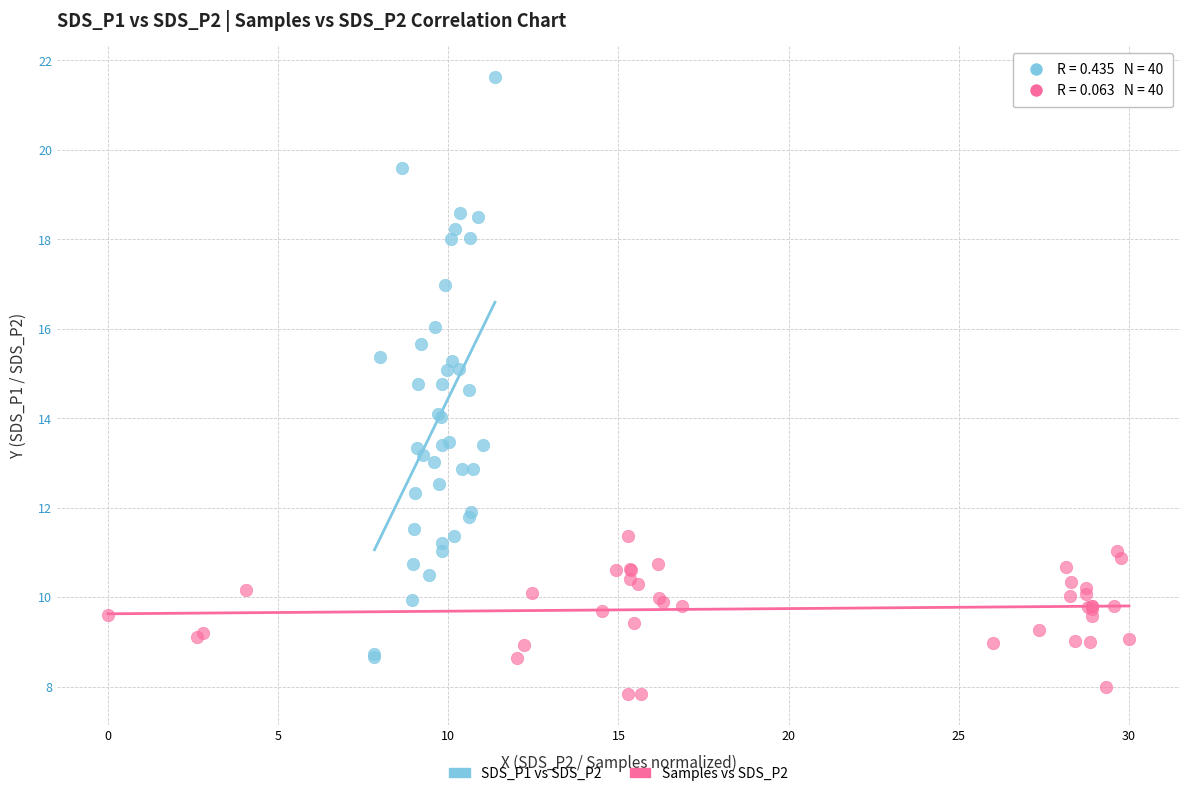

Which series reaches the minimum Y coordinate?

Samples vs SDS_P2